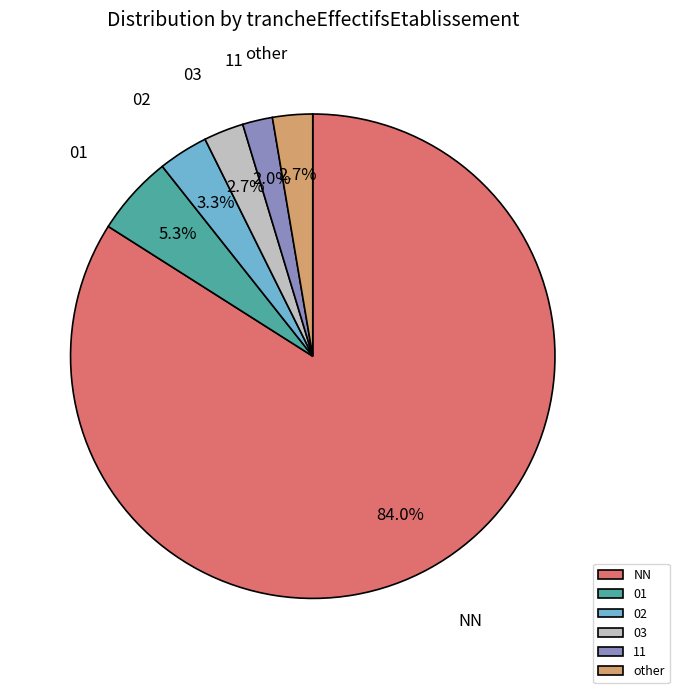

Count the number of slices in the pie.

6